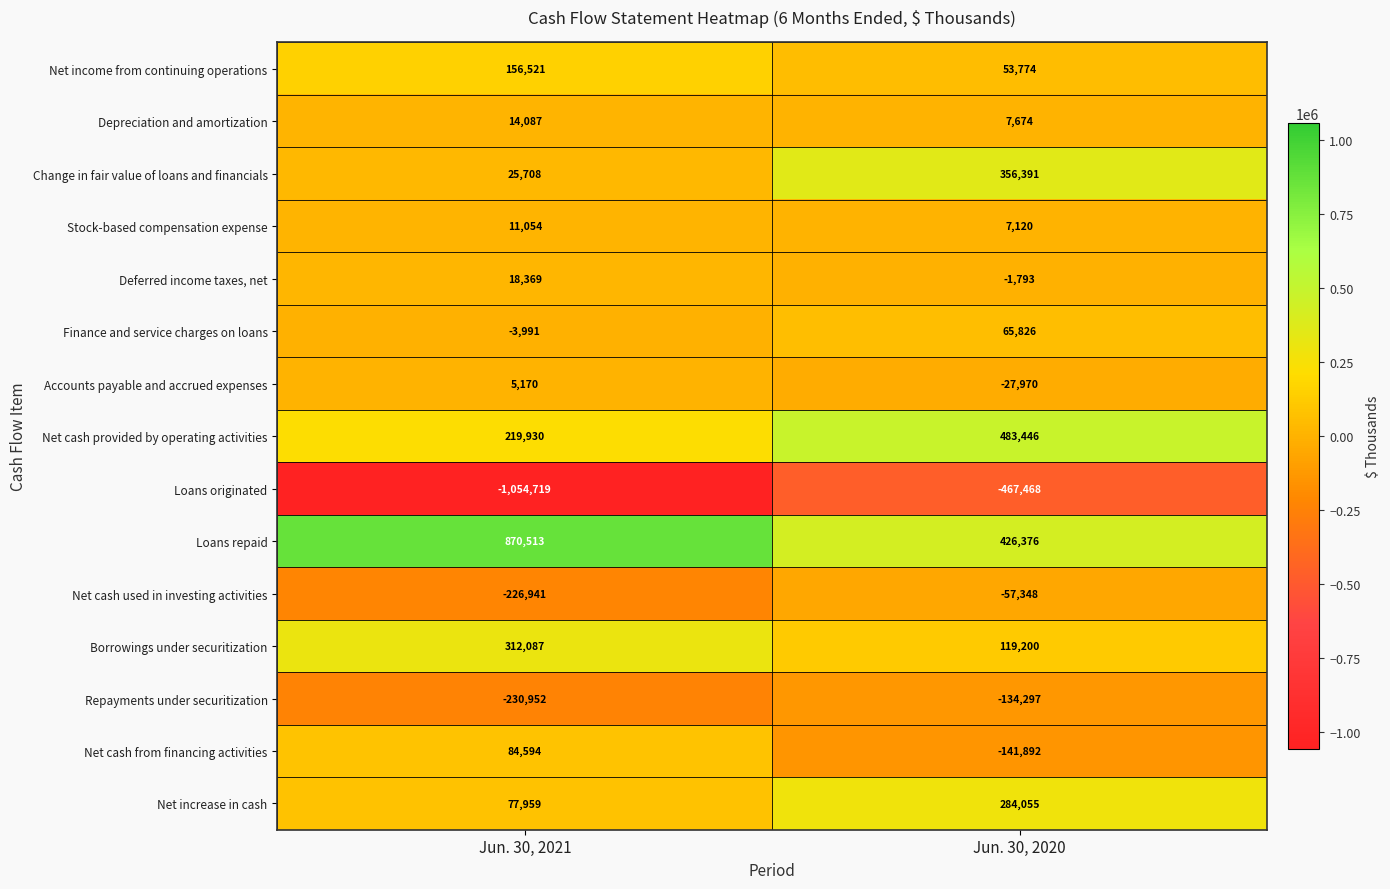

Is it true that Finance and service charges on loans equals -3991 at Jun. 30, 2021?

True